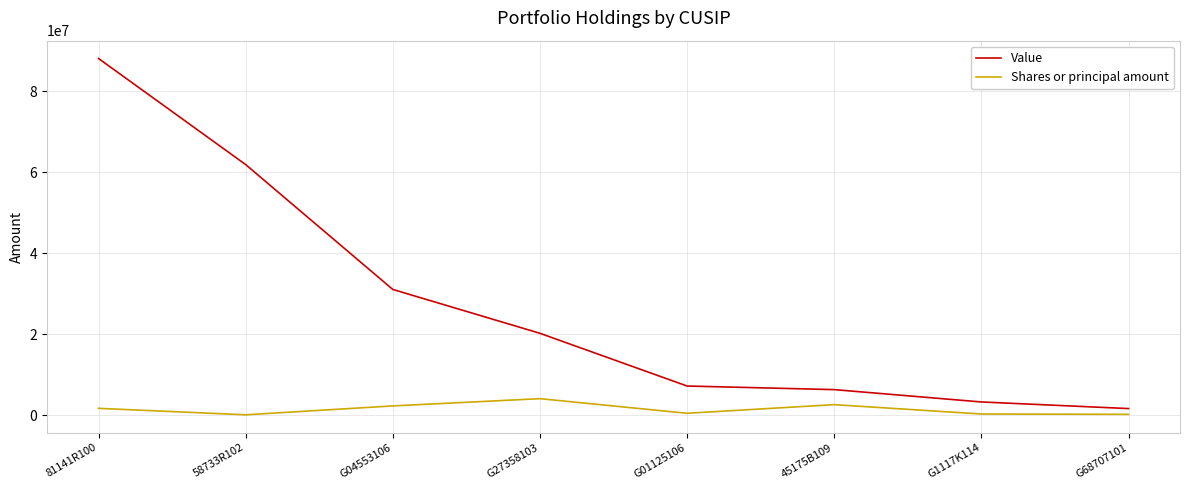

True or false: Shares or principal amount and Value cross at least once.

False